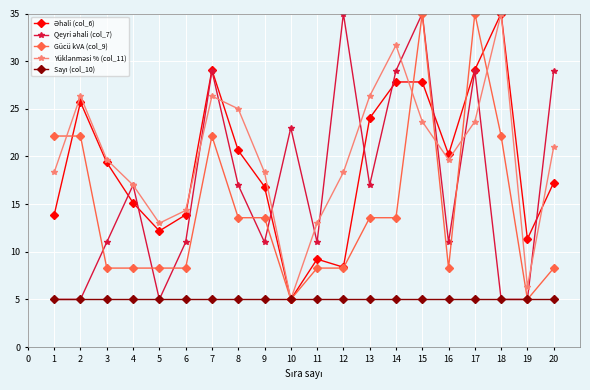

What is the minimum value shown in the chart?

5.0